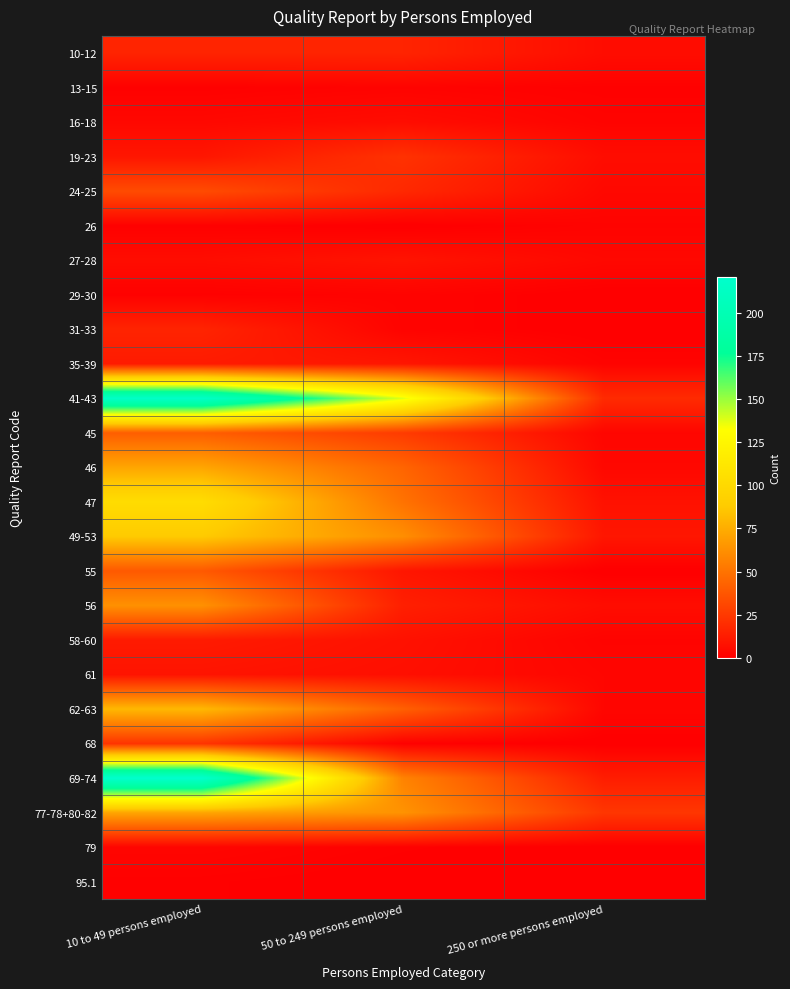

Reading right to left, what are all the values shown in this chart?

10-12: 250 or more persons employed=6	50 to 249 persons employed=16	10 to 49 persons employed=16
13-15: 250 or more persons employed=1	50 to 249 persons employed=2	10 to 49 persons employed=1
16-18: 250 or more persons employed=2	50 to 249 persons employed=6	10 to 49 persons employed=4
19-23: 250 or more persons employed=6	50 to 249 persons employed=22	10 to 49 persons employed=10
24-25: 250 or more persons employed=4	50 to 249 persons employed=18	10 to 49 persons employed=33
26: 250 or more persons employed=2	50 to 249 persons employed=0	10 to 49 persons employed=1
27-28: 250 or more persons employed=4	50 to 249 persons employed=9	10 to 49 persons employed=6
29-30: 250 or more persons employed=0	50 to 249 persons employed=2	10 to 49 persons employed=1
31-33: 250 or more persons employed=0	50 to 249 persons employed=2	10 to 49 persons employed=16
35-39: 250 or more persons employed=2	50 to 249 persons employed=10	10 to 49 persons employed=12
41-43: 250 or more persons employed=19	50 to 249 persons employed=138	10 to 49 persons employed=216
45: 250 or more persons employed=3	50 to 249 persons employed=26	10 to 49 persons employed=41
46: 250 or more persons employed=4	50 to 249 persons employed=44	10 to 49 persons employed=72
47: 250 or more persons employed=8	50 to 249 persons employed=50	10 to 49 persons employed=103
49-53: 250 or more persons employed=10	50 to 249 persons employed=62	10 to 49 persons employed=88
55: 250 or more persons employed=0	50 to 249 persons employed=10	10 to 49 persons employed=39
56: 250 or more persons employed=6	50 to 249 persons employed=14	10 to 49 persons employed=63
58-60: 250 or more persons employed=2	50 to 249 persons employed=8	10 to 49 persons employed=12
61: 250 or more persons employed=3	50 to 249 persons employed=7	10 to 49 persons employed=9
62-63: 250 or more persons employed=3	50 to 249 persons employed=42	10 to 49 persons employed=80
68: 250 or more persons employed=0	50 to 249 persons employed=1	10 to 49 persons employed=23
69-74: 250 or more persons employed=13	50 to 249 persons employed=57	10 to 49 persons employed=221
77-78+80-82: 250 or more persons employed=24	50 to 249 persons employed=64	10 to 49 persons employed=72
79: 250 or more persons employed=0	50 to 249 persons employed=1	10 to 49 persons employed=3
95.1: 250 or more persons employed=0	50 to 249 persons employed=0	10 to 49 persons employed=1